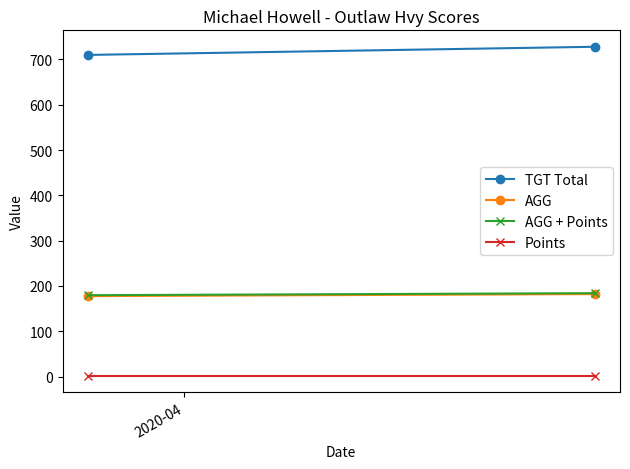

What is the minimum value shown in the chart?

2.0